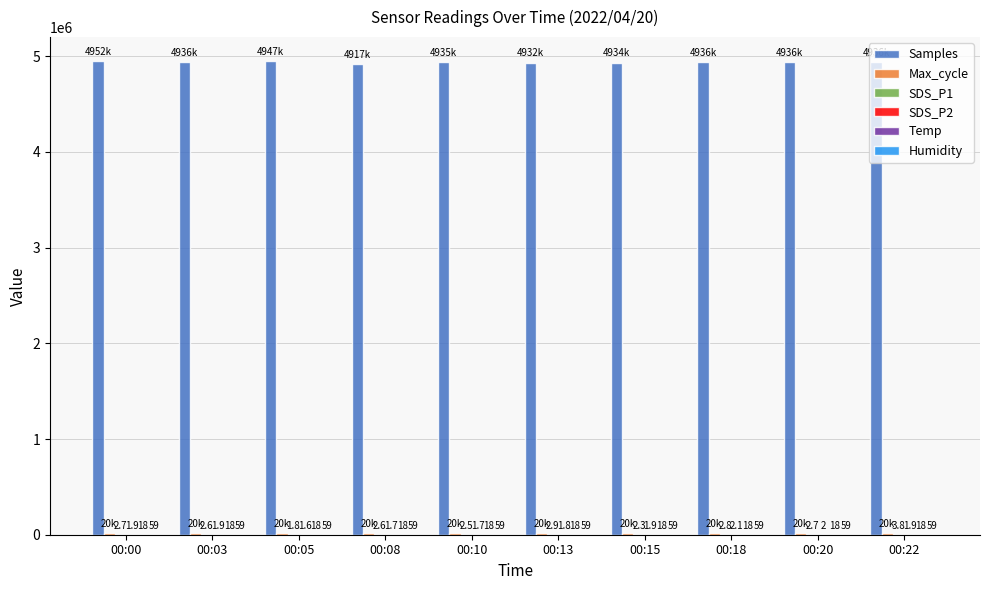

What is the total value across all series at 00:22?

4956929.0